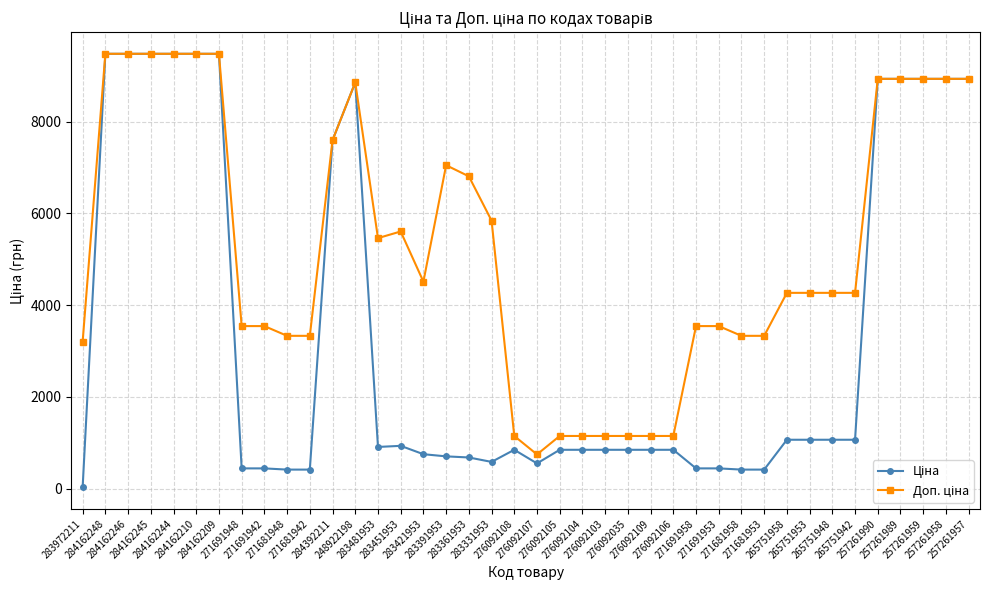

At how many categories does at least one series exceed 6204?

15